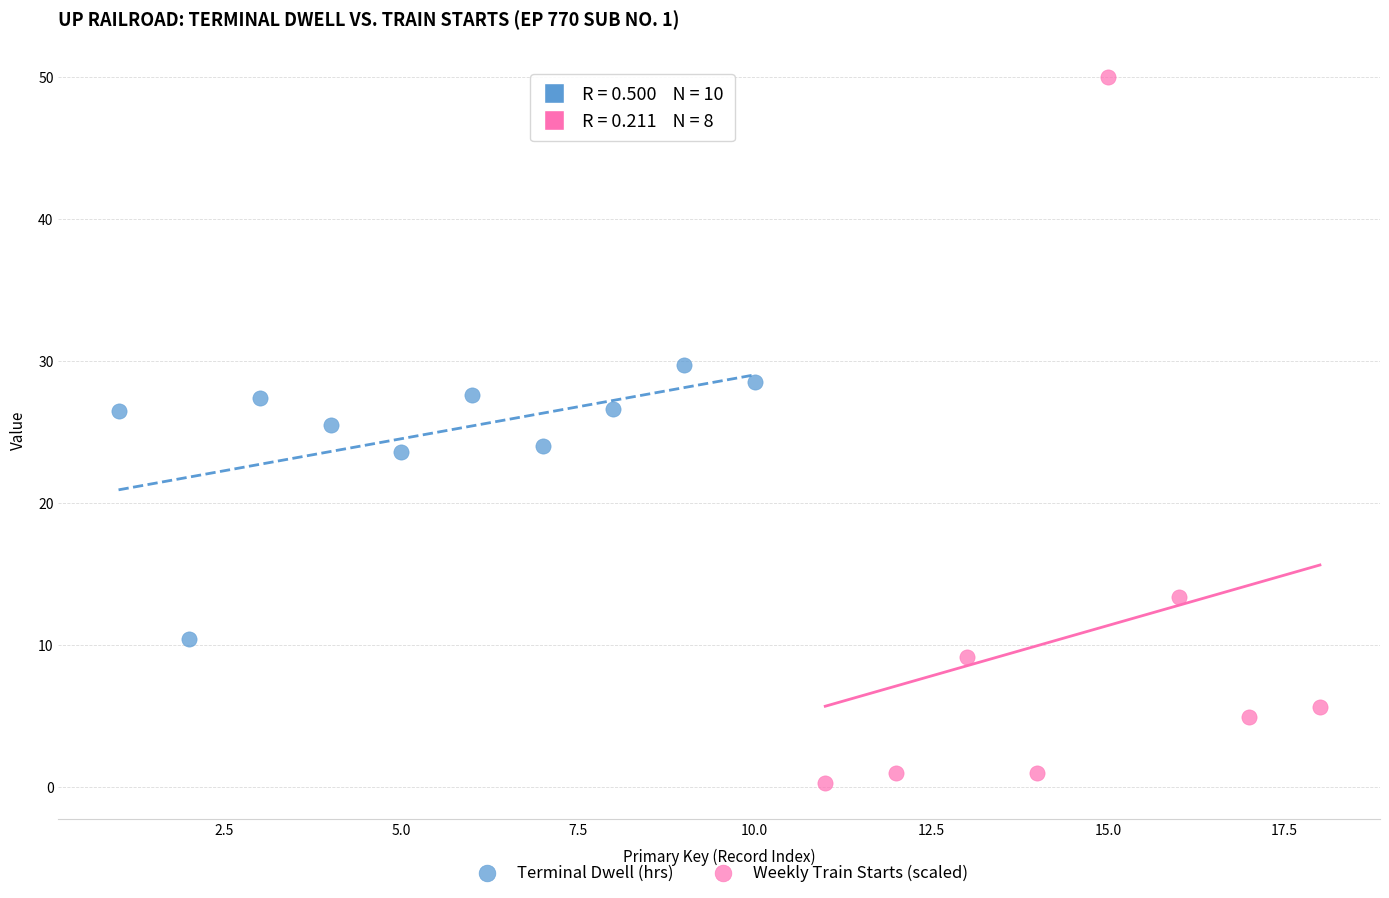

Which series contains the highest Y value?

Weekly Train Starts (scaled)